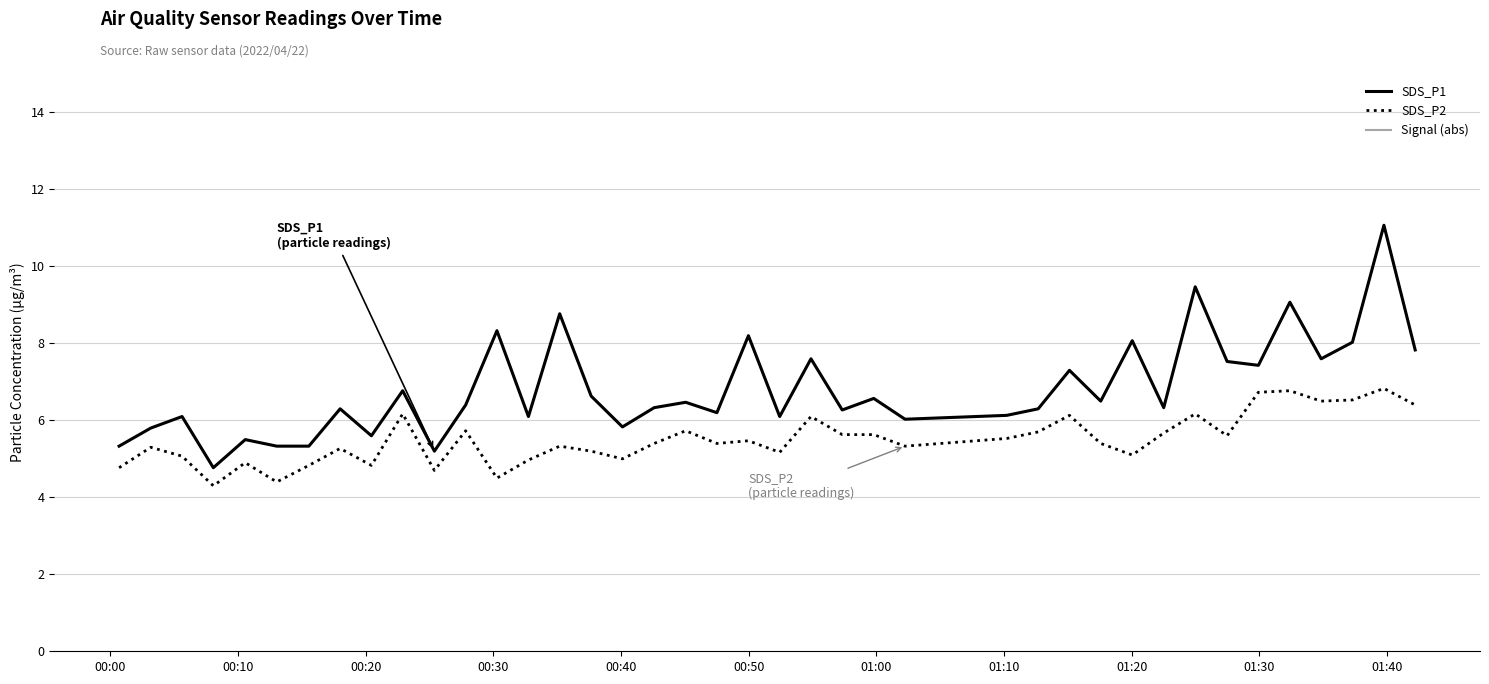

True or false: SDS_P1 and SDS_P2 intersect in this chart.

False